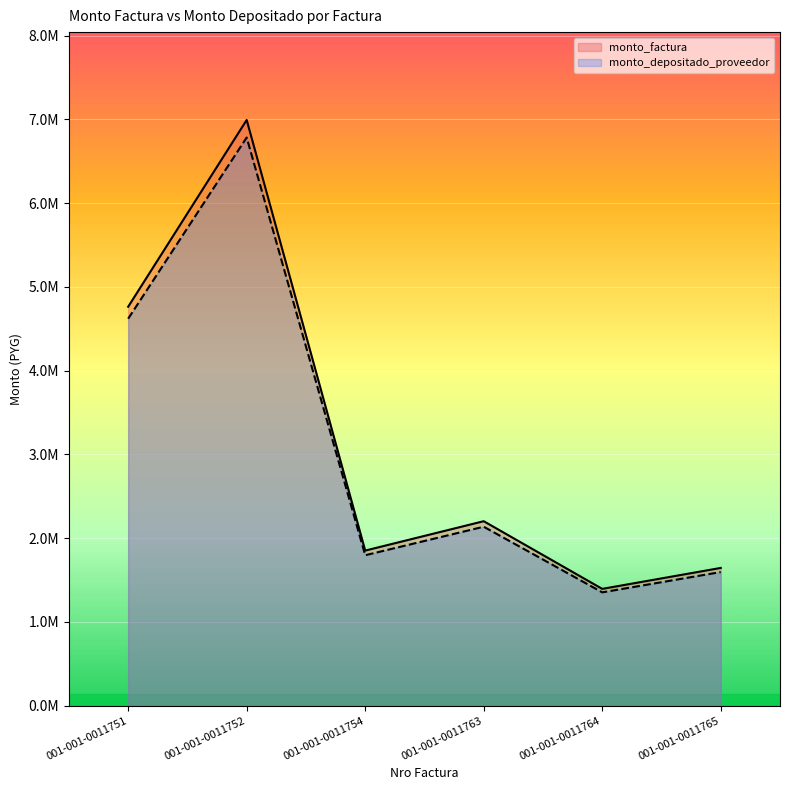

What is the average value of the monto_depositado_proveedor series?

3046770